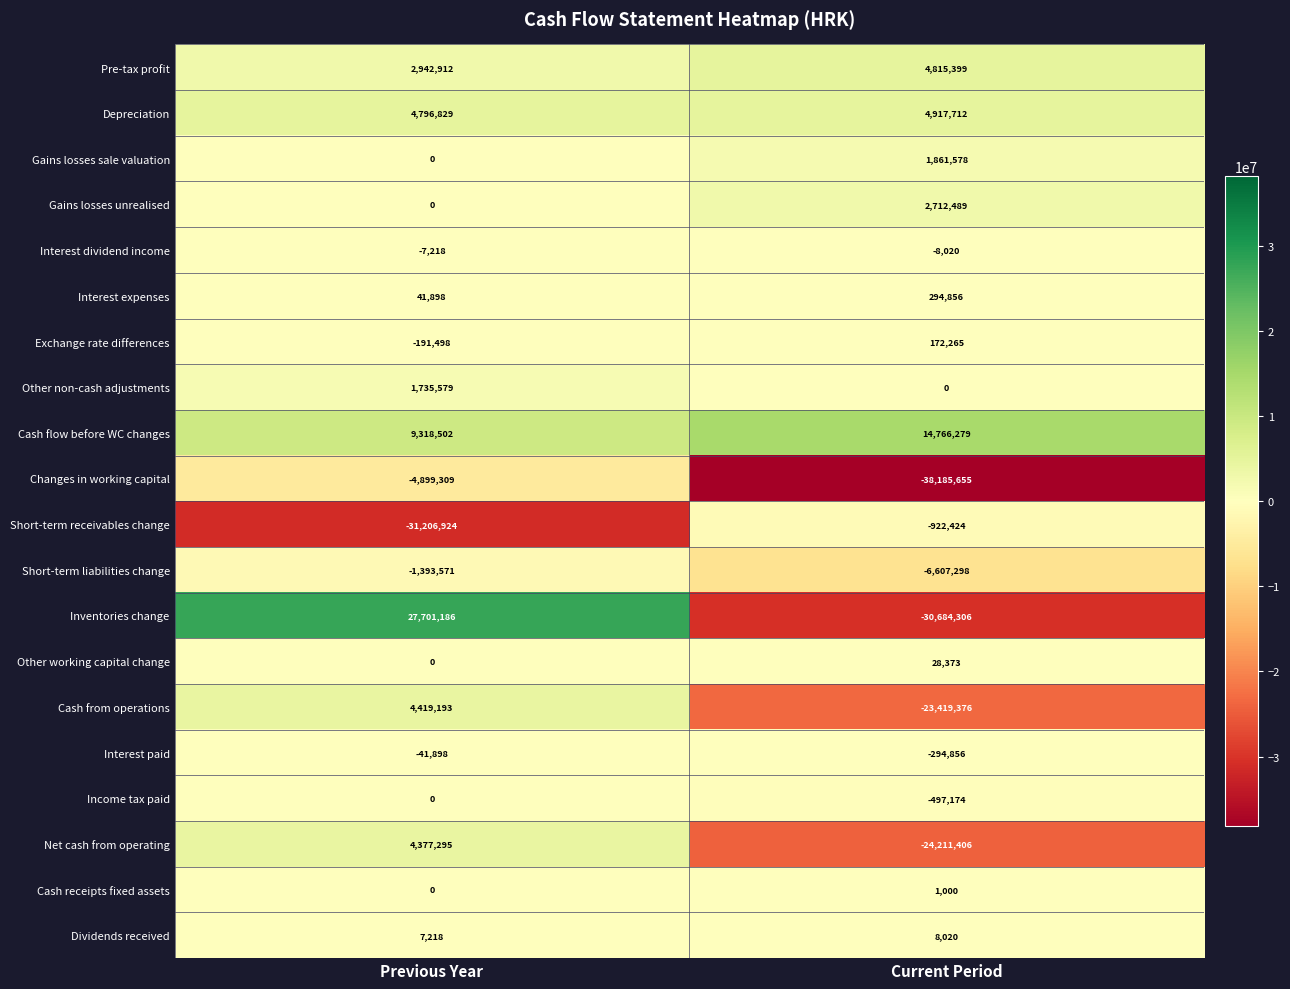

What value does the Cash flow before WC changes series have at Current Period?

14766279